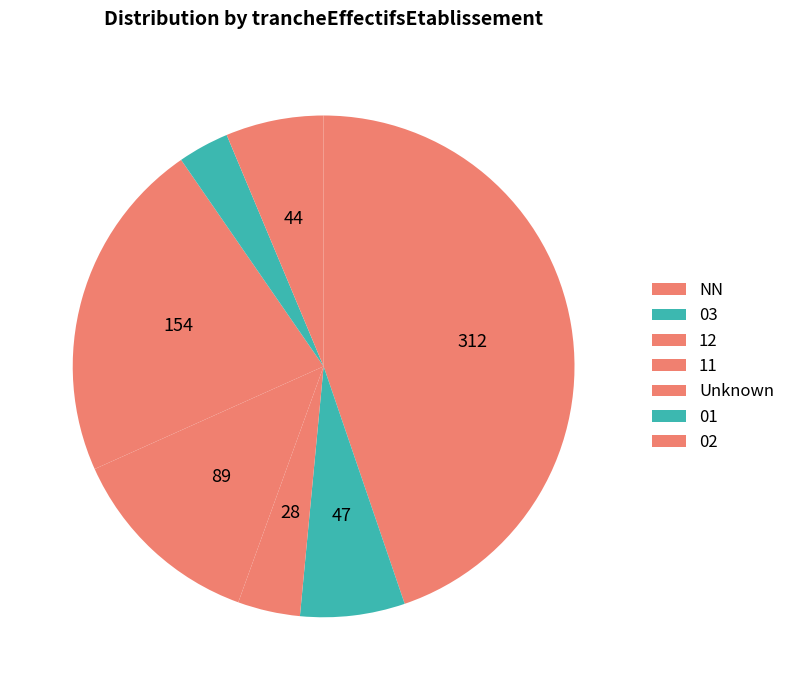

What percentage do NN and 03 together represent?

51.5%